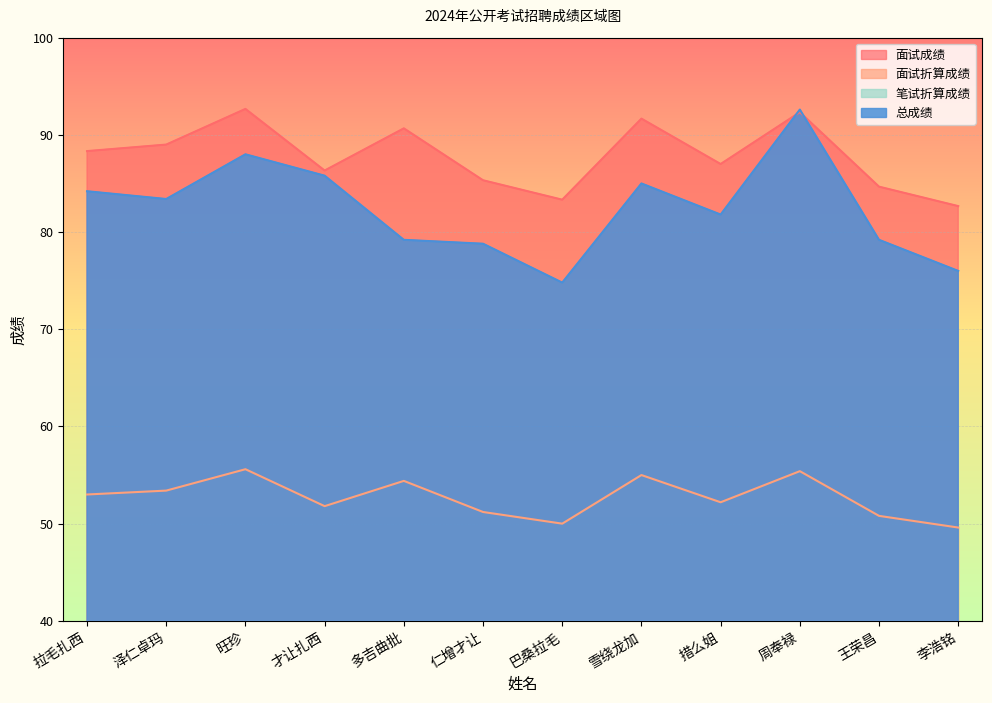

Where is 面试成绩 nearest to the value 87?

措么姐